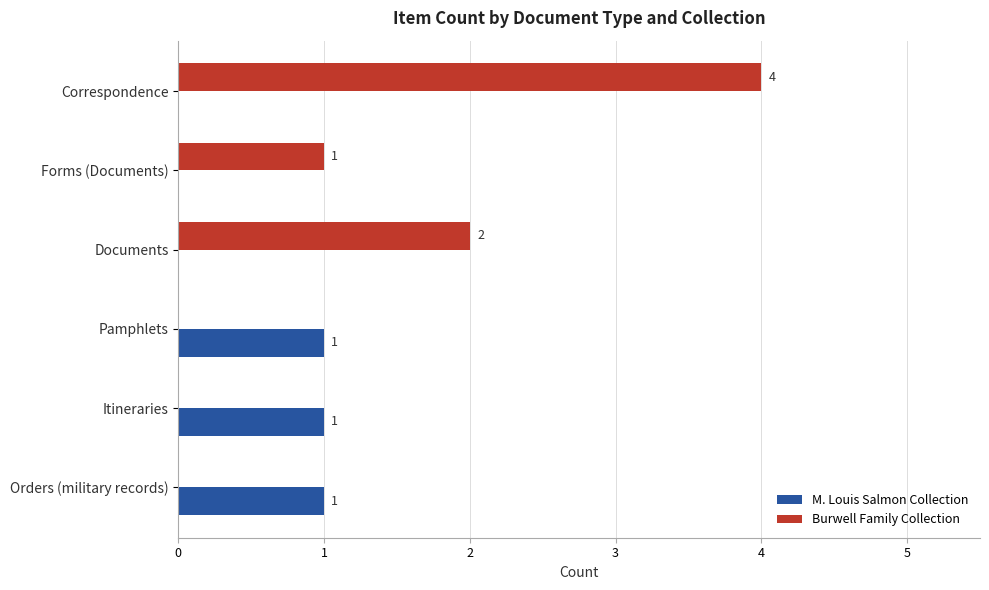

Where is Burwell Family Collection nearest to the value 2?

Documents